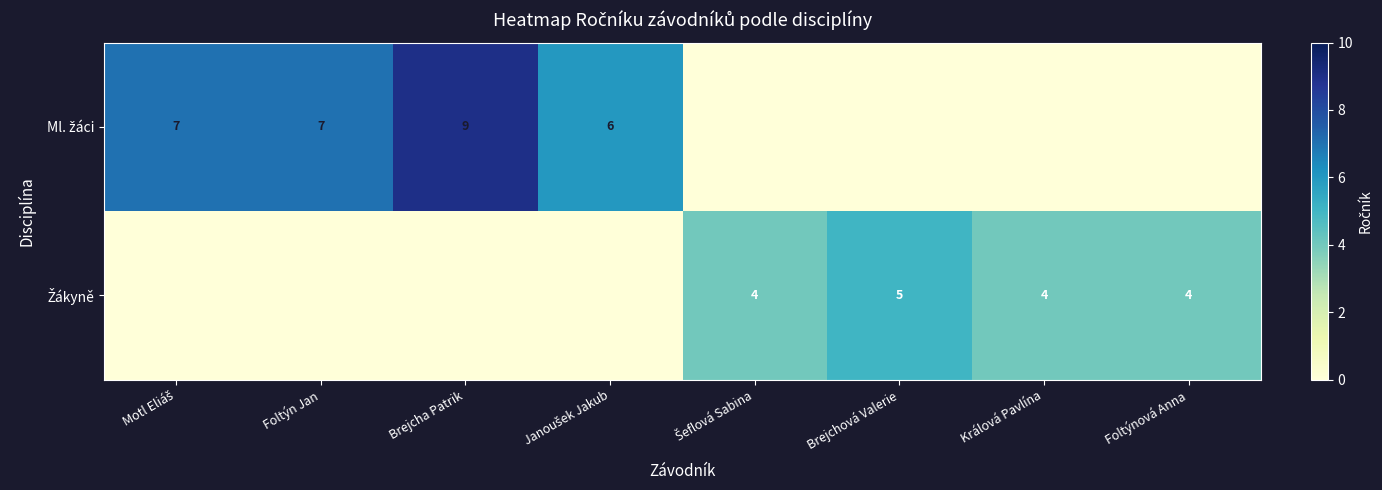

Which series has the widest spread of values?

Ml. žáci